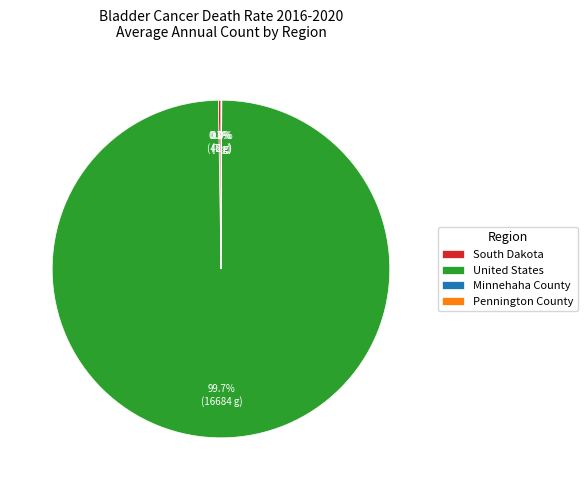

What is the largest slice in the pie chart?

United States